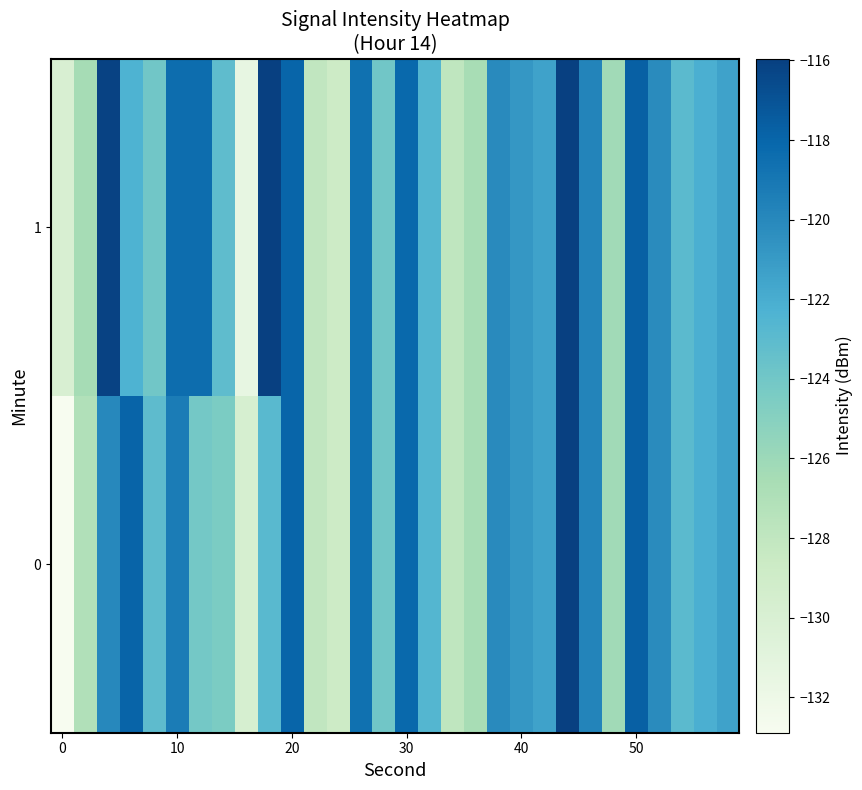

How many data points does each series have?

30